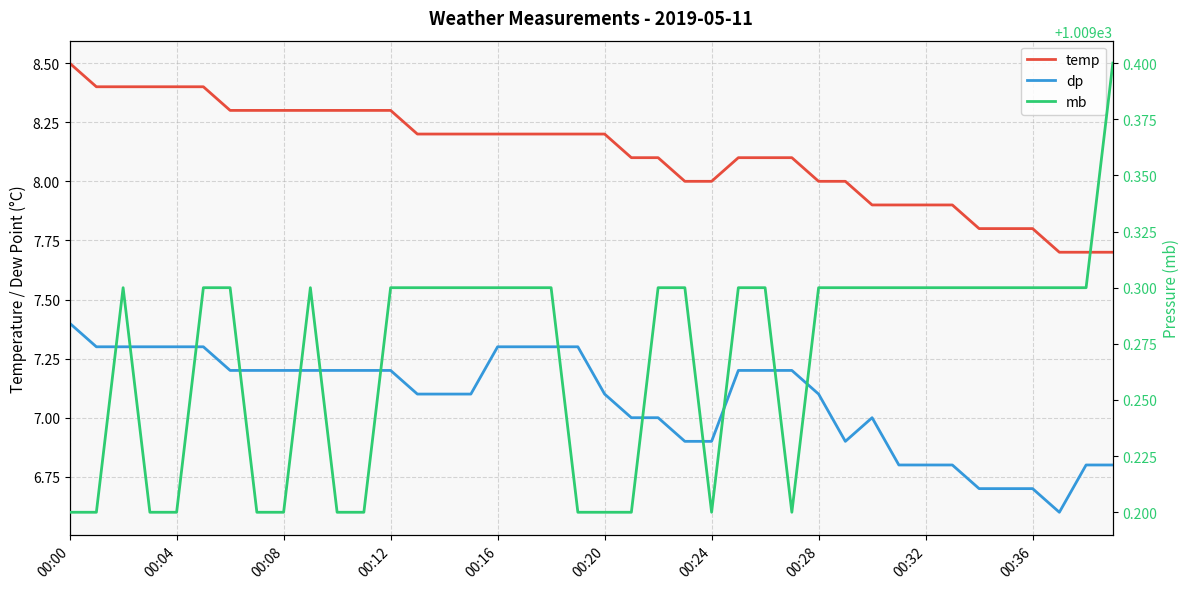

True or false: temp and mb intersect in this chart.

False